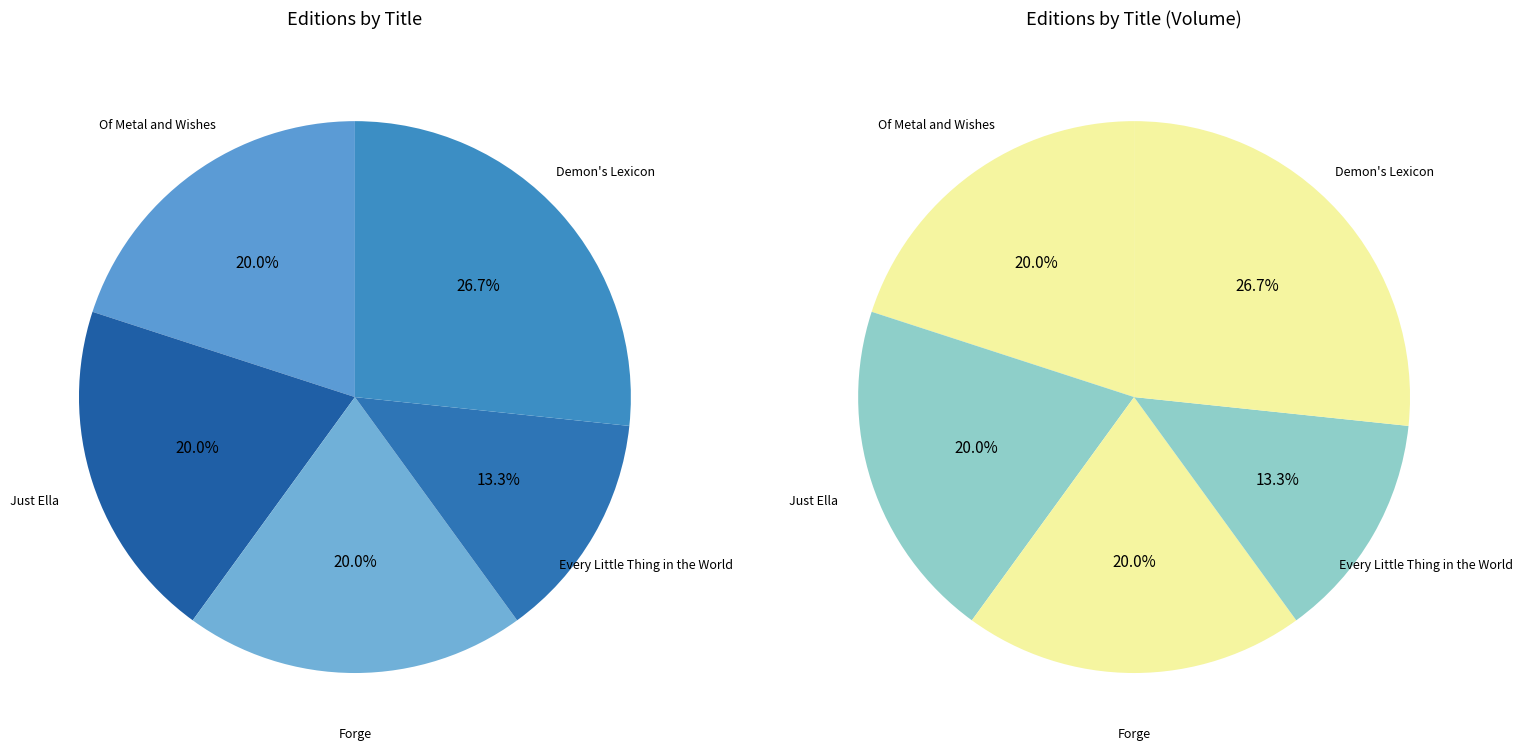

To the nearest percent, what is the difference between the largest and smallest slice percentages?

13%